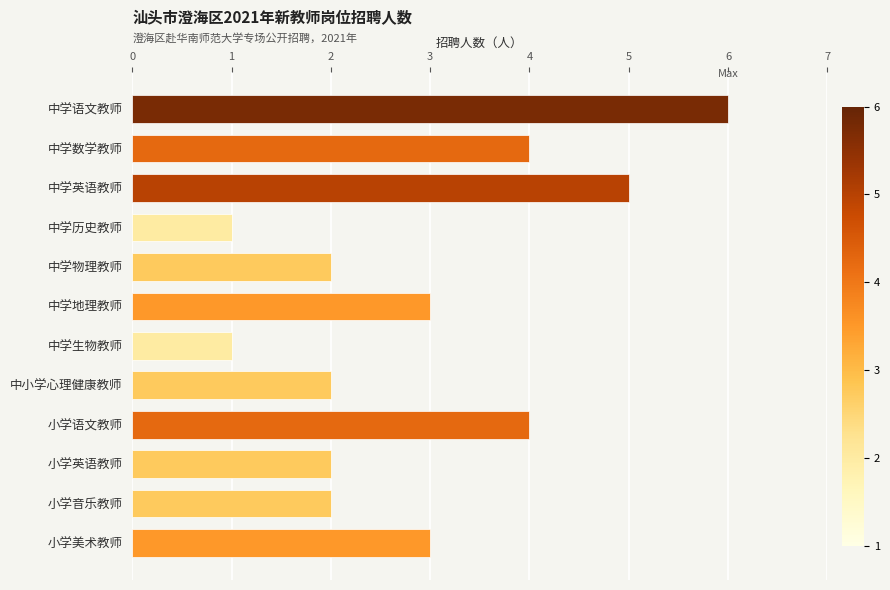

How many bars are there in total?

12